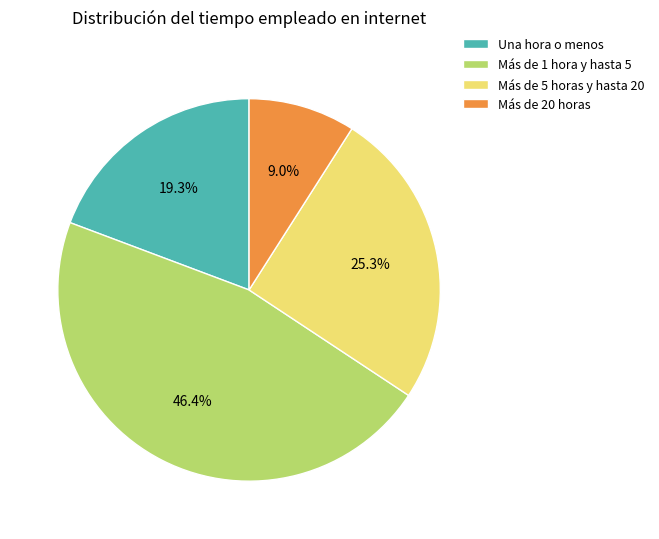

Between Más de 20 horas and Más de 1 hora y hasta 5, which is larger?

Más de 1 hora y hasta 5